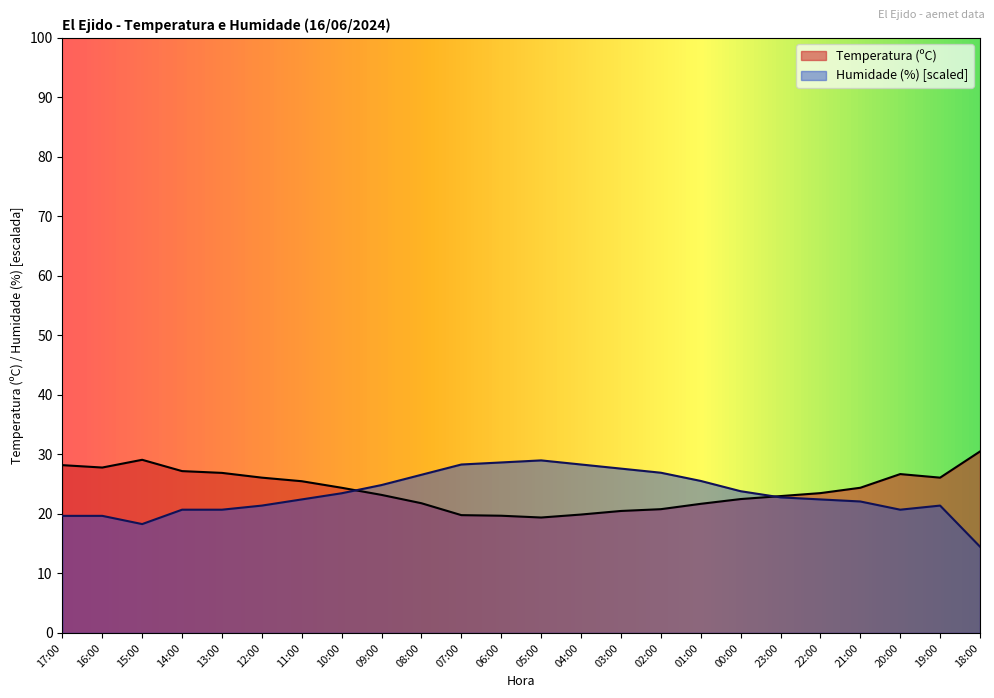

How many distinct data groups are displayed?

2